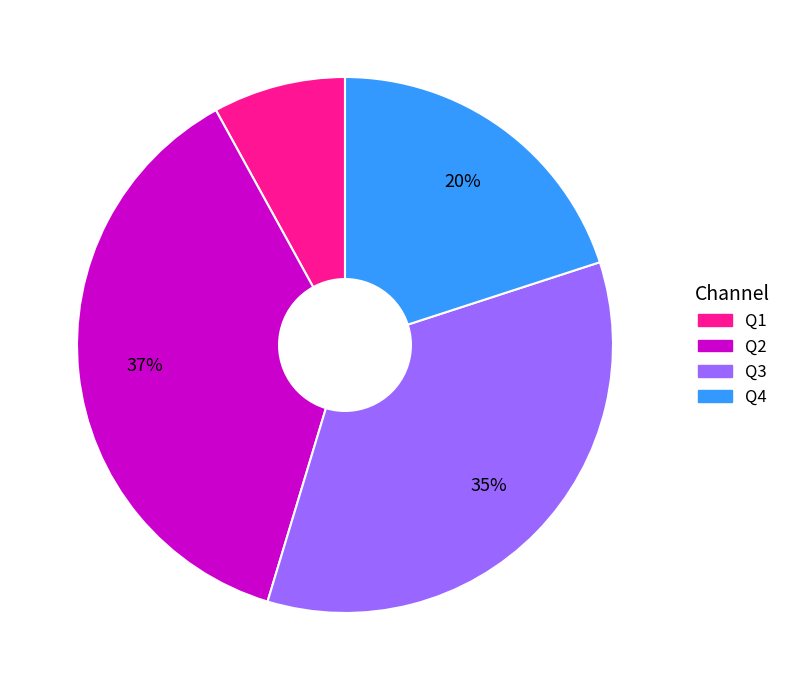

Is the sum of Q1 and Q3 greater than half?

No